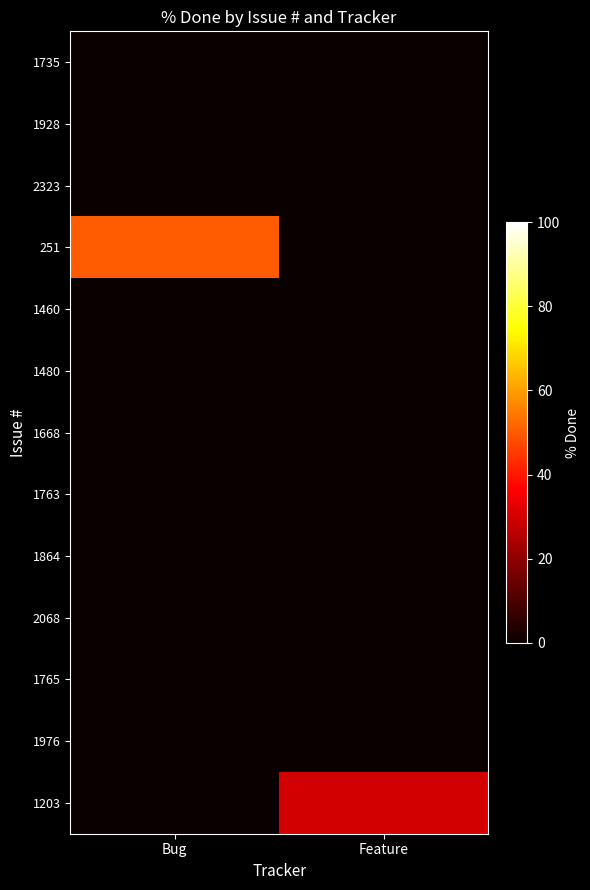

Reading left to right, list all the values displayed in this chart.

1735: Bug=0	Feature=0
1928: Bug=0	Feature=0
2323: Bug=0	Feature=0
251: Bug=50	Feature=0
1460: Bug=0	Feature=0
1480: Bug=0	Feature=0
1668: Bug=0	Feature=0
1763: Bug=0	Feature=0
1864: Bug=0	Feature=0
2068: Bug=0	Feature=0
1765: Bug=0	Feature=0
1976: Bug=0	Feature=0
1203: Bug=0	Feature=30